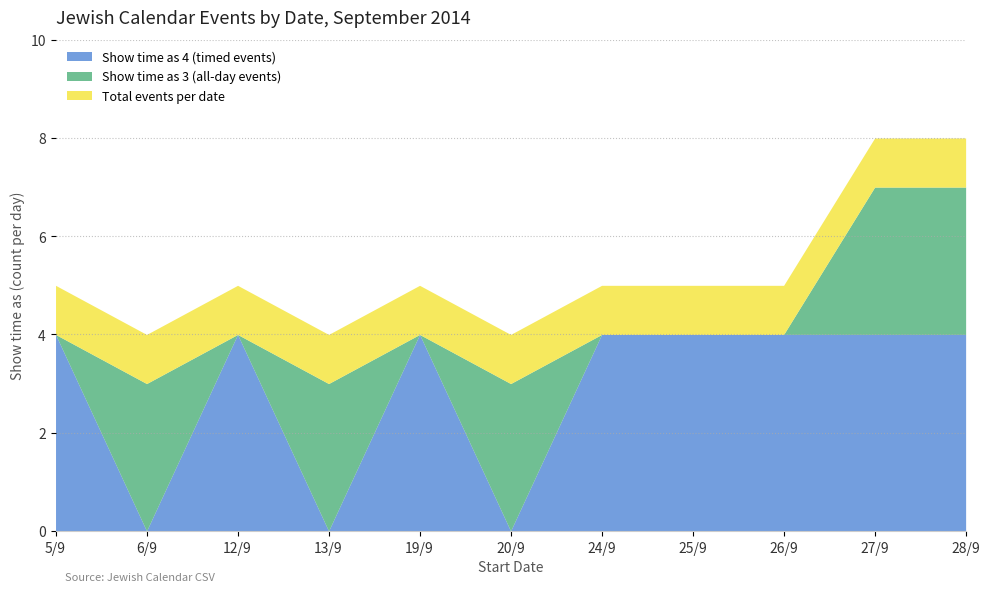

The value of Show time as 4 (timed) at 27/9 is 2. True or false?

False